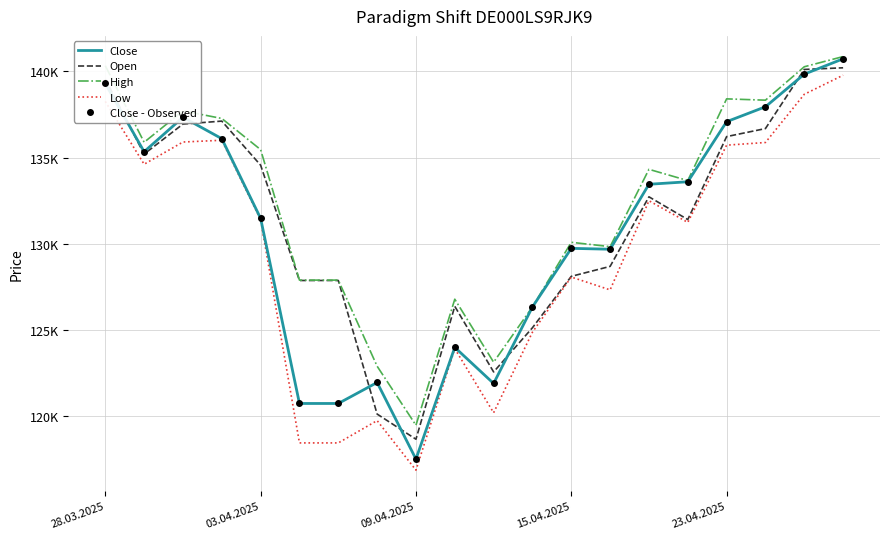

At which label does Open reach its peak?

19